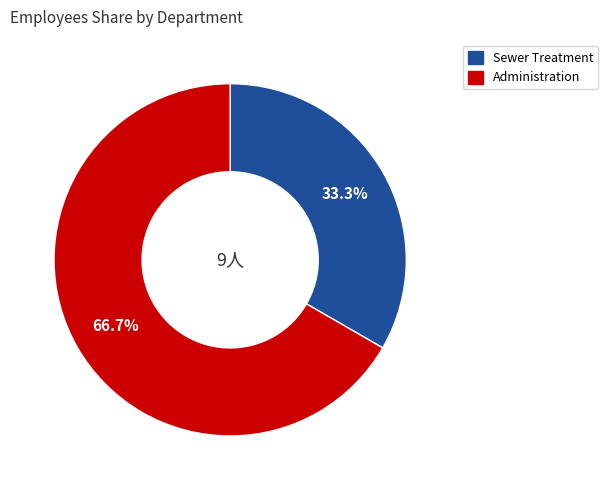

Does Sewer Treatment represent more than half of the total?

No